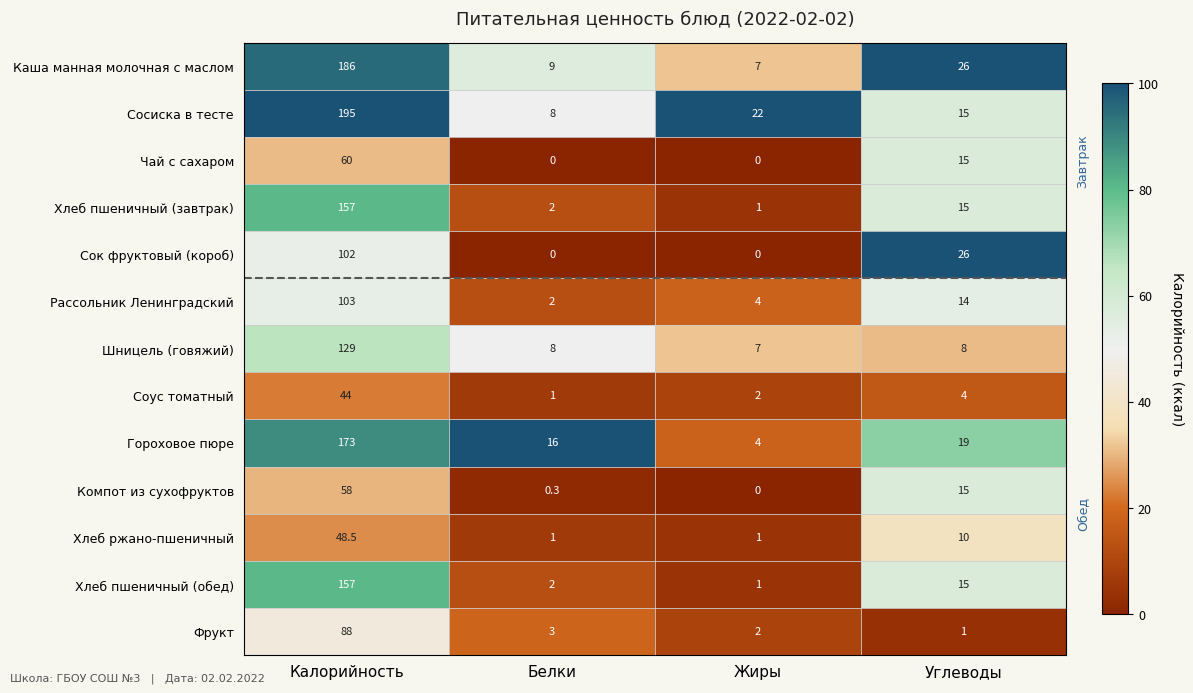

Is it true that Гороховое пюре equals 173.0 at Калорийность?

True